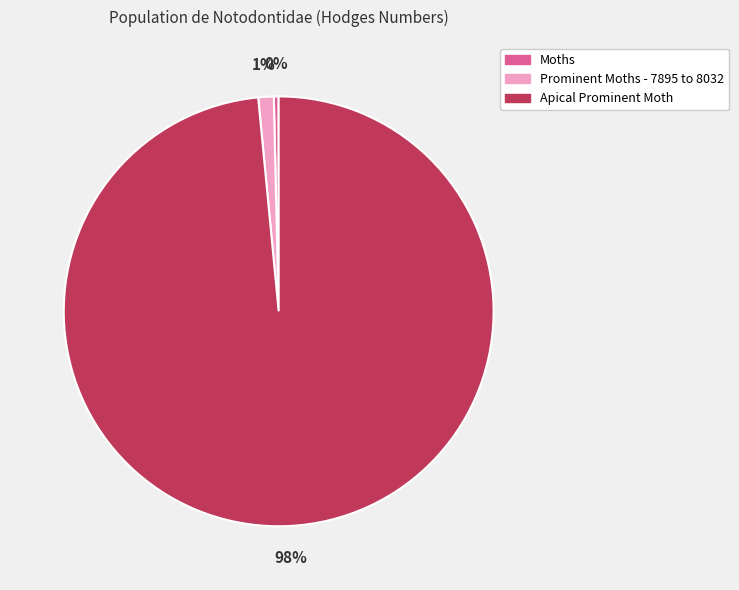

Rank the categories by value from lowest to highest.

Moths, Prominent Moths - 7895 to 8032, Apical Prominent Moth